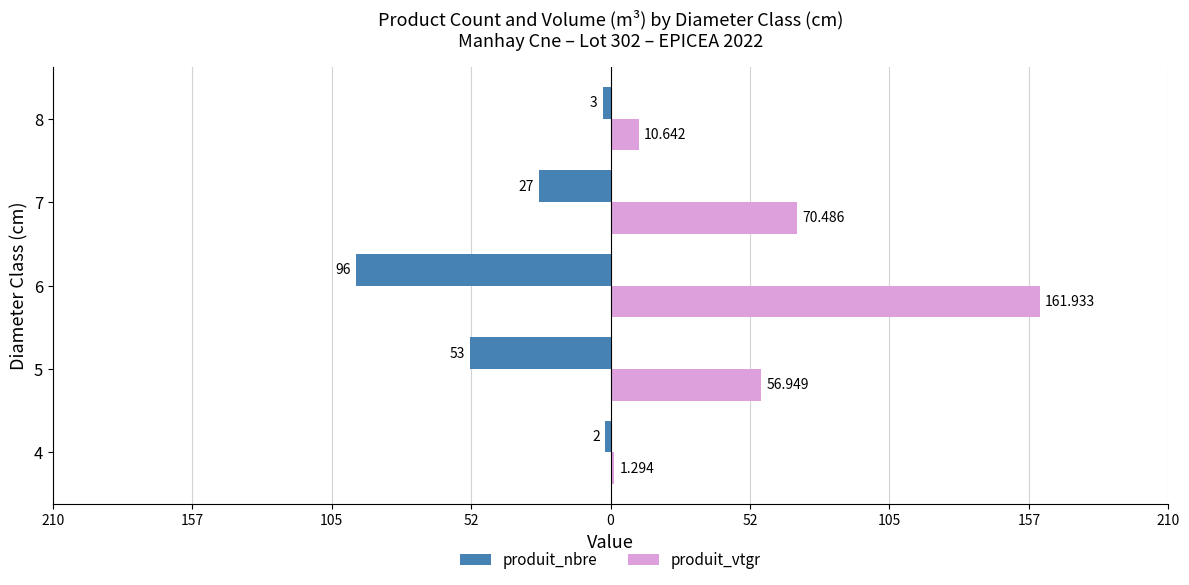

What are all the series names shown in the legend?

produit_nbre, produit_vtgr